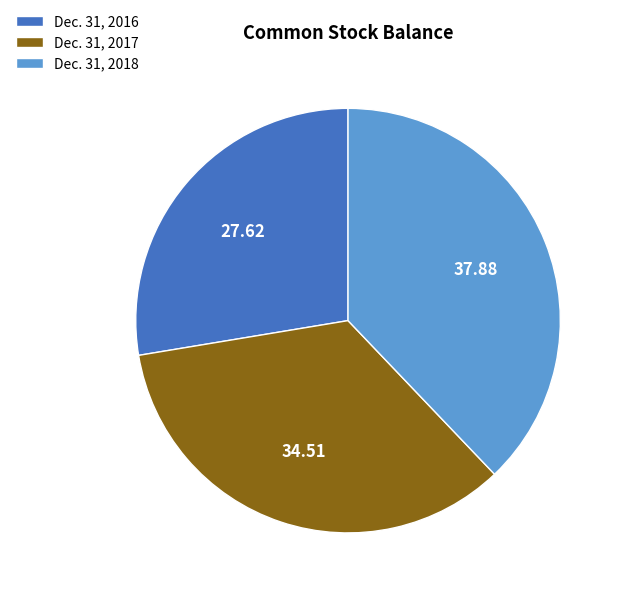

True or false: Dec. 31, 2016 accounts for 14% of the total.

False